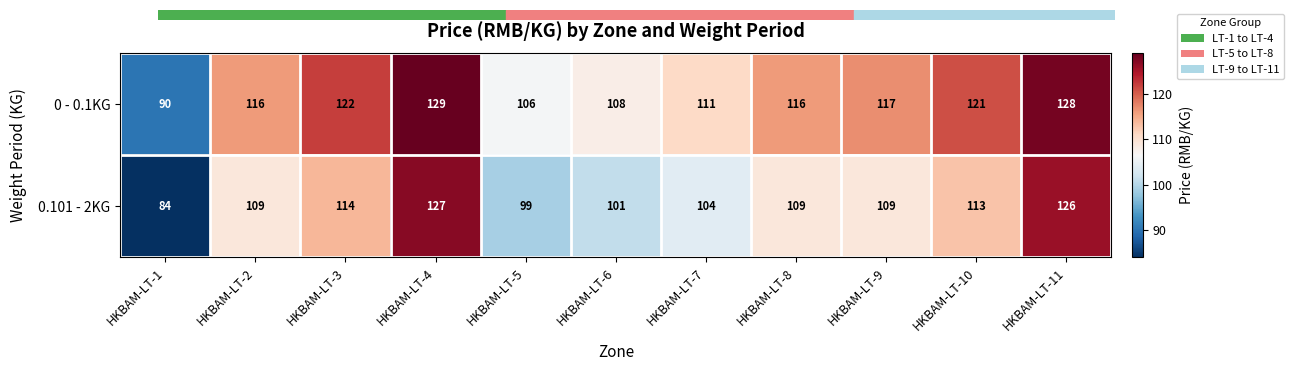

At which category does the chart reach its minimum across all series?

HKBAM-LT-1